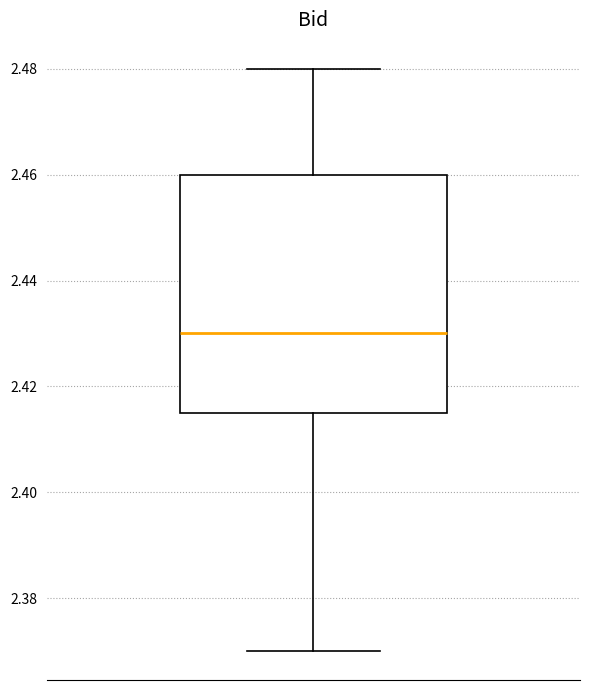

Transcribe this box plot: give where the median line is, the range the box spans, and where the two whiskers end, as read against the y-axis. The values are not printed on the chart, so give them approximately, as read against the axis.

median 2.430, box 2.416 to 2.460, whiskers 2.370 to 2.480